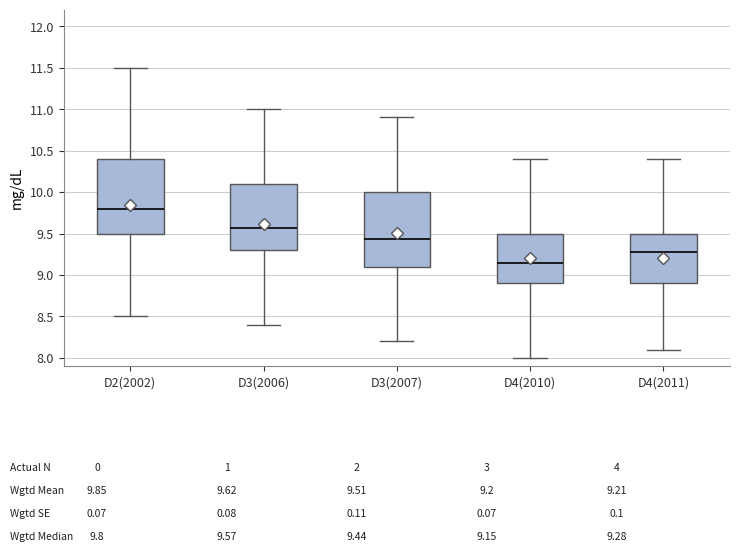

Which box's median line is the highest?

D2(2002)